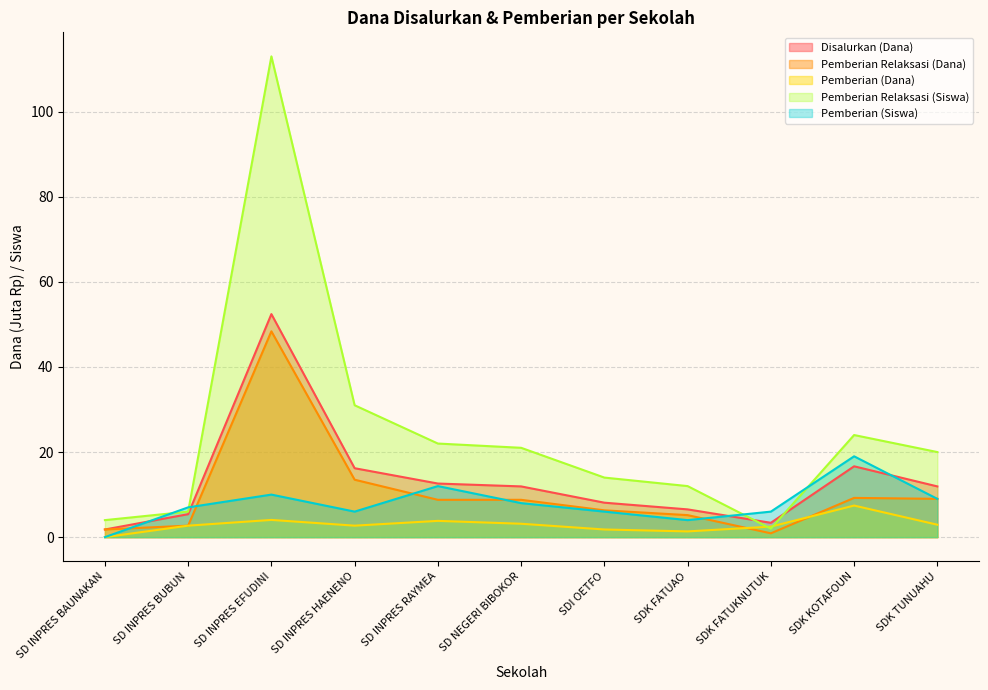

What is the difference between the maximum and minimum values in the Disalurkan (Dana) series?

50.6